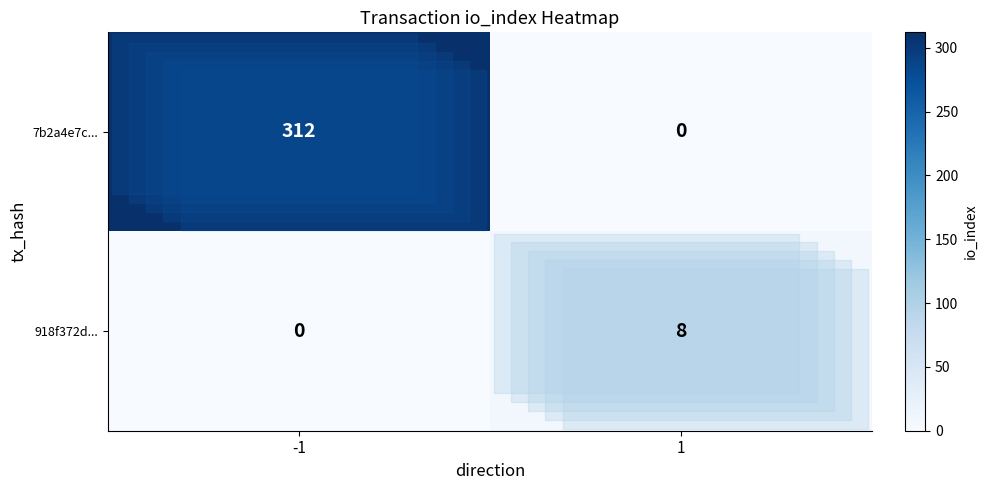

Rank the series by their average value, from lowest to highest.

918f372d..., 7b2a4e7c...